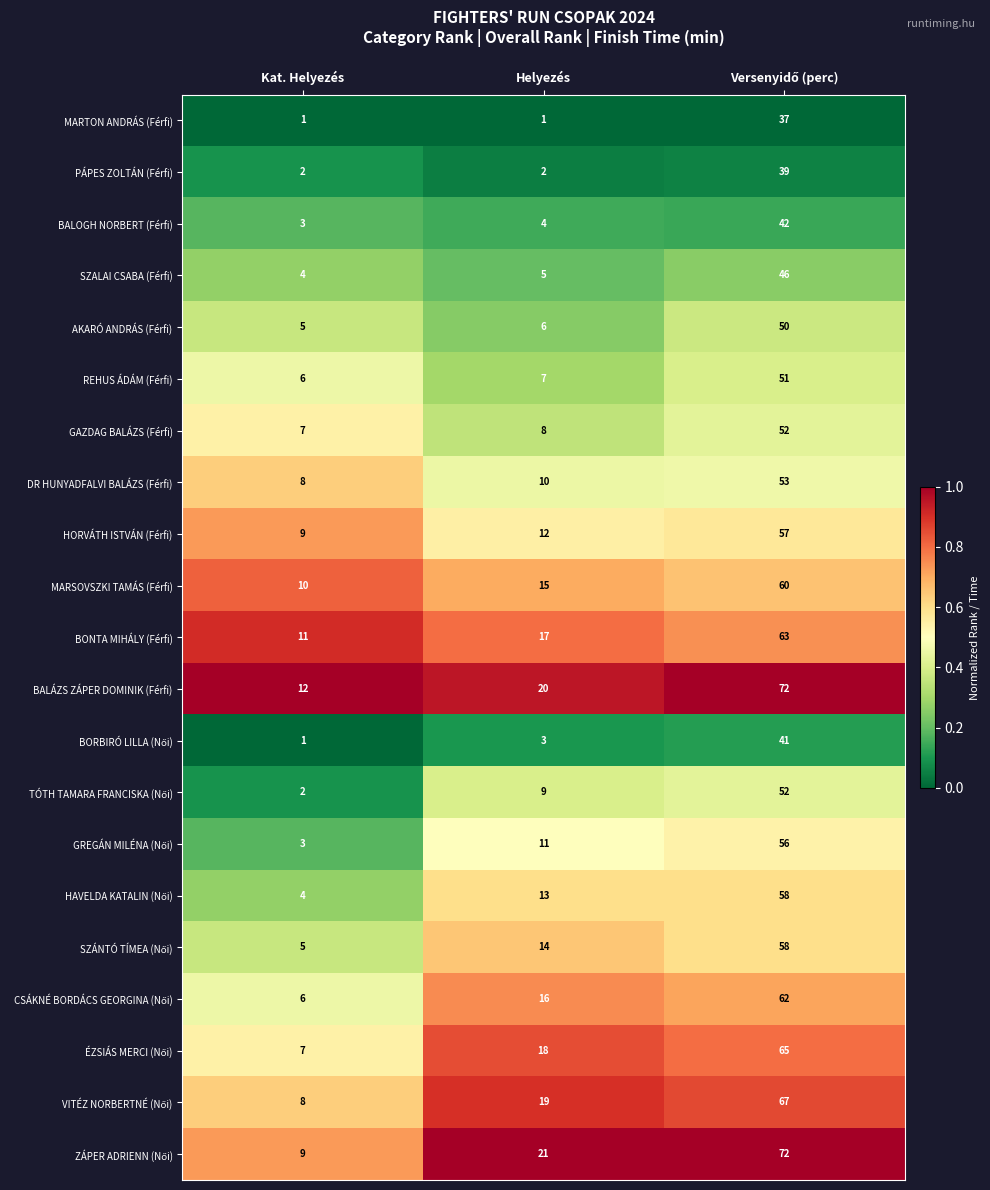

What is the spread (max minus min) of values at Helyezés?

20